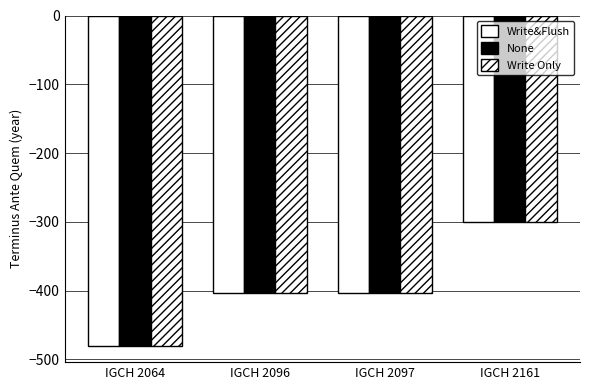

How many bars are there in total?

12